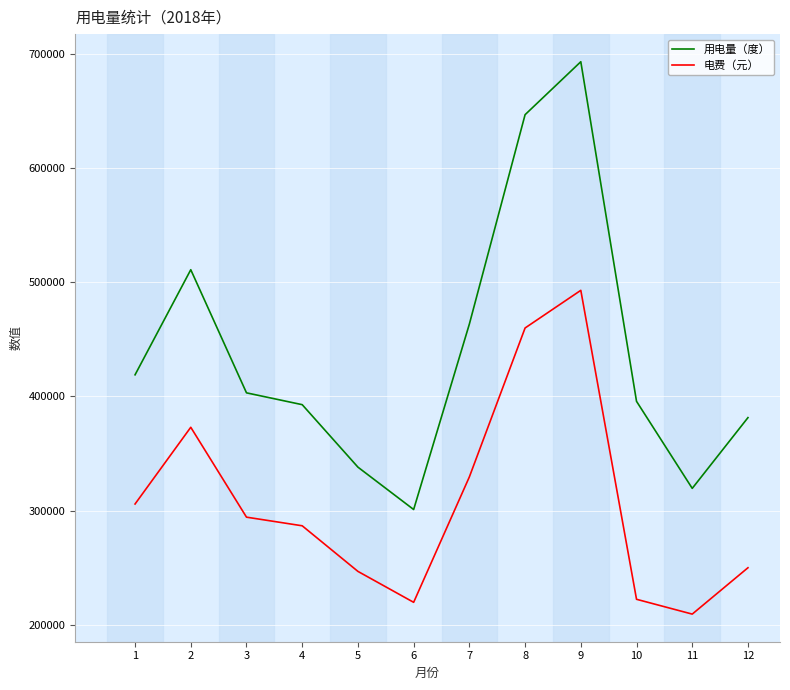

What are all the series names shown in the legend?

用电量（度）, 电费（元）